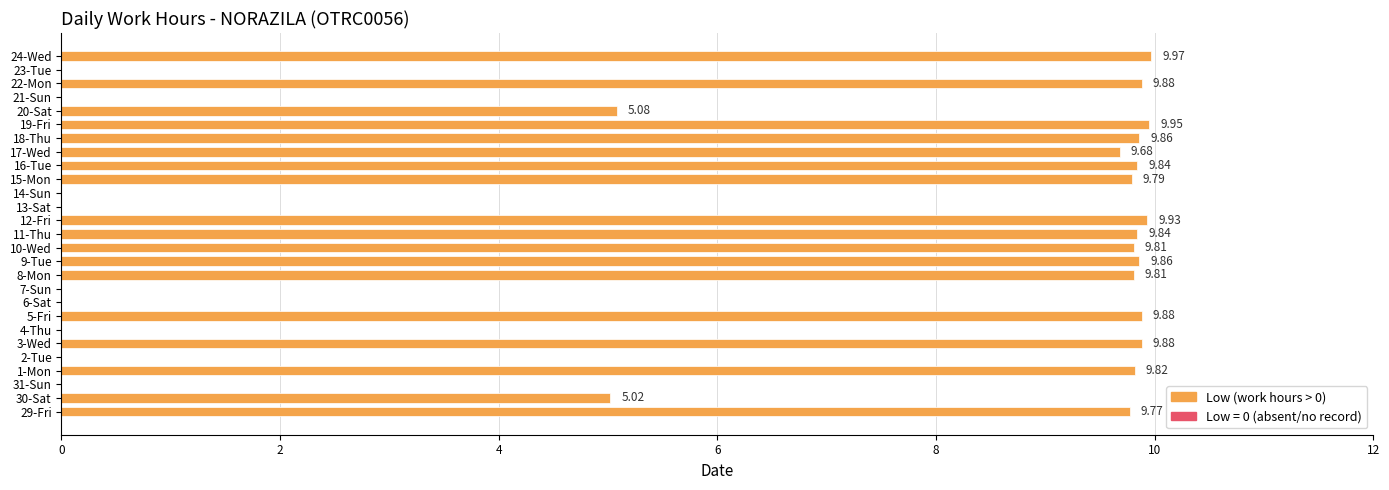

What is the sum of all values?

167.7